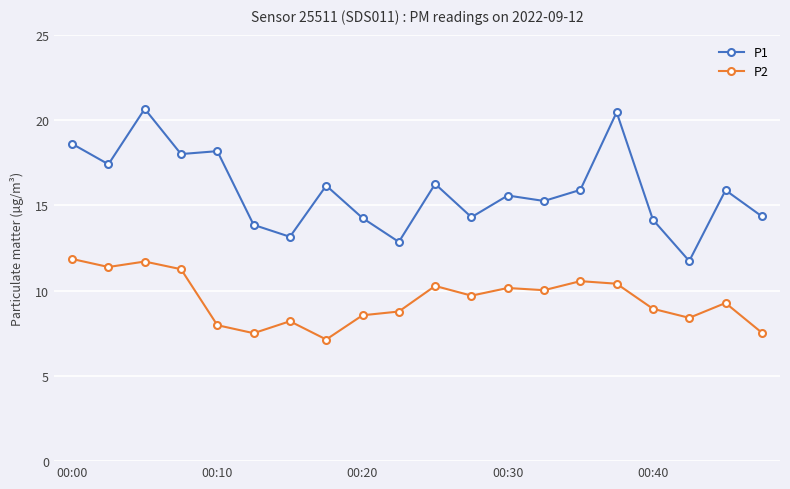

What is the value of the P1 point at the 2nd from the left?

17.4